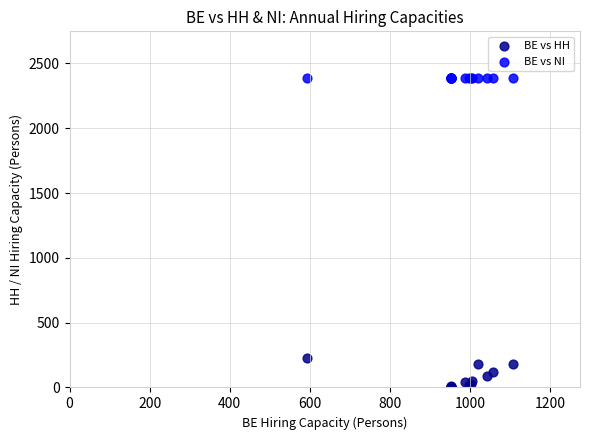

Which series reaches the minimum Y coordinate?

BE vs HH